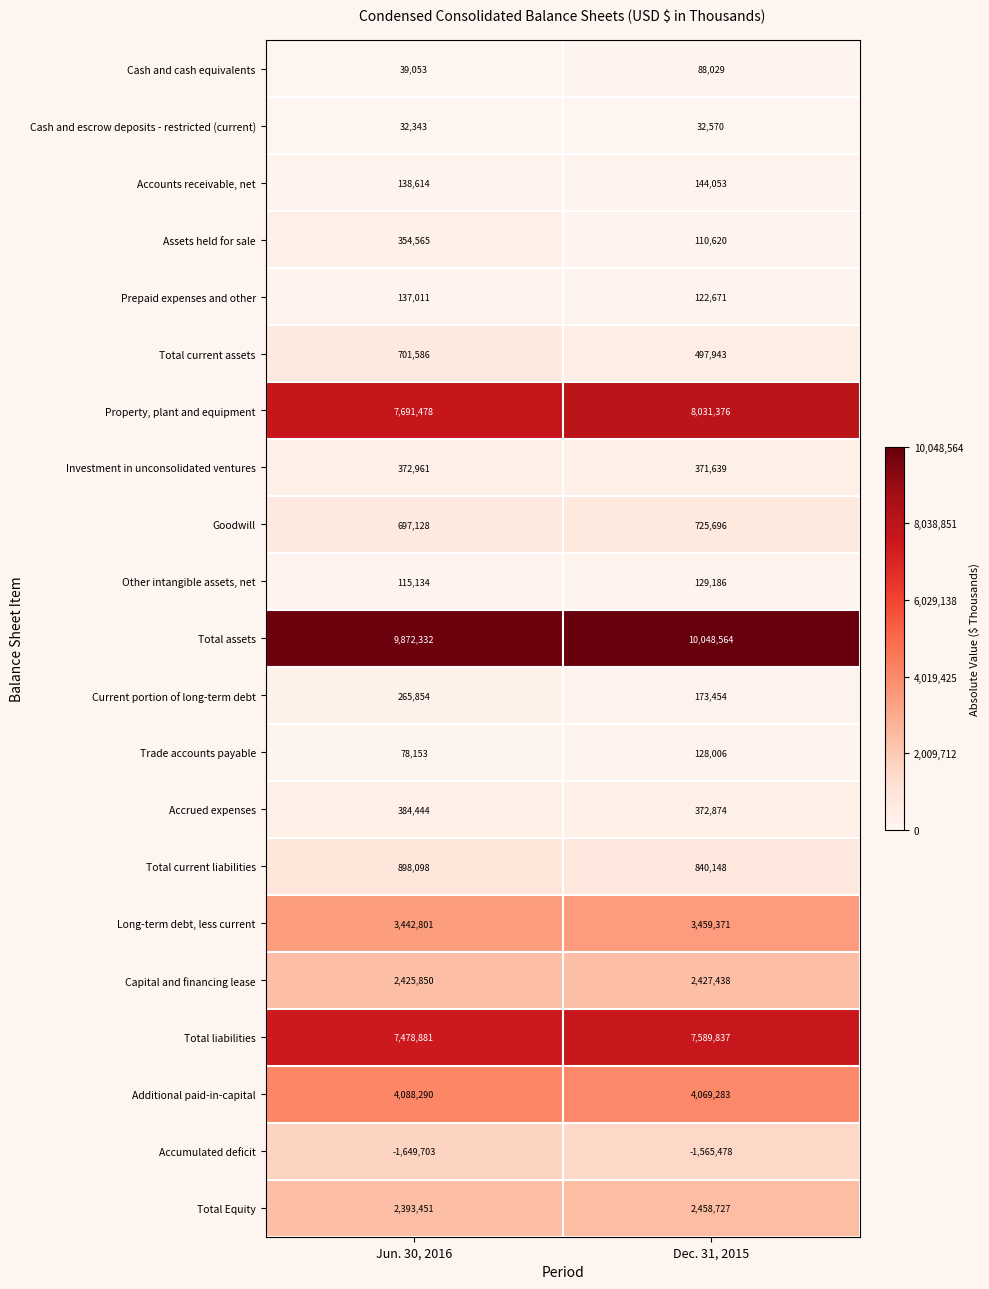

Which label corresponds to the largest value in the chart?

Dec. 31, 2015